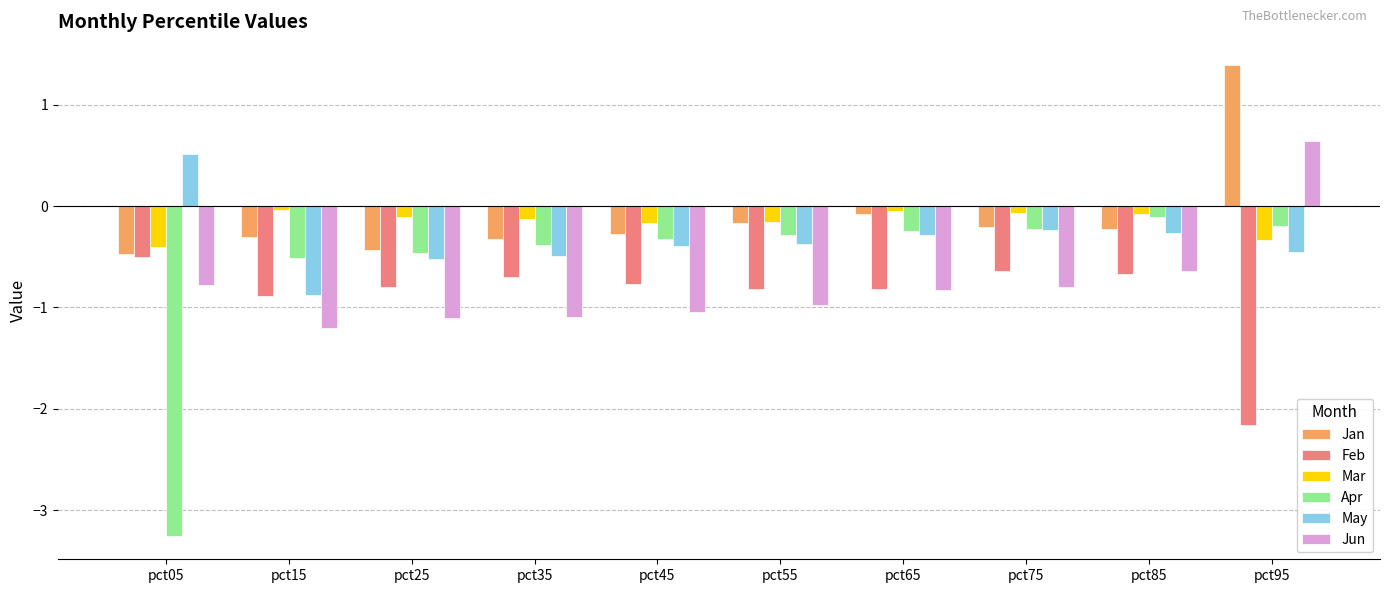

Where does the Jun series first go above 0?

pct95